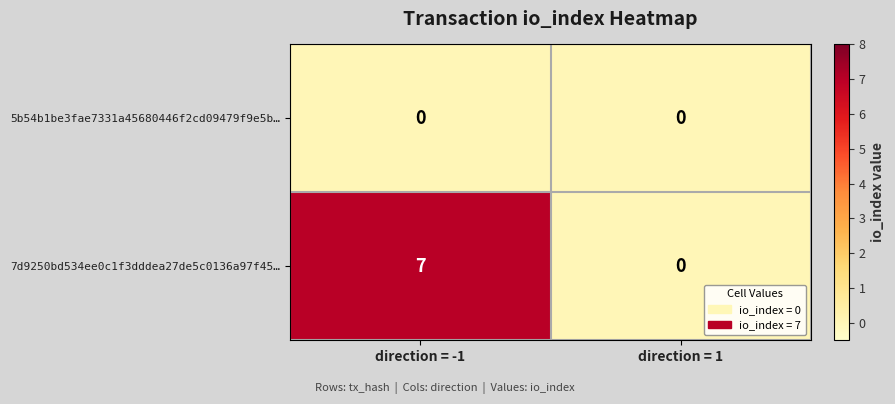

At which label does 7d9250bd534ee0c1f3dddea27de5c0136a97f45… reach its minimum?

direction = 1